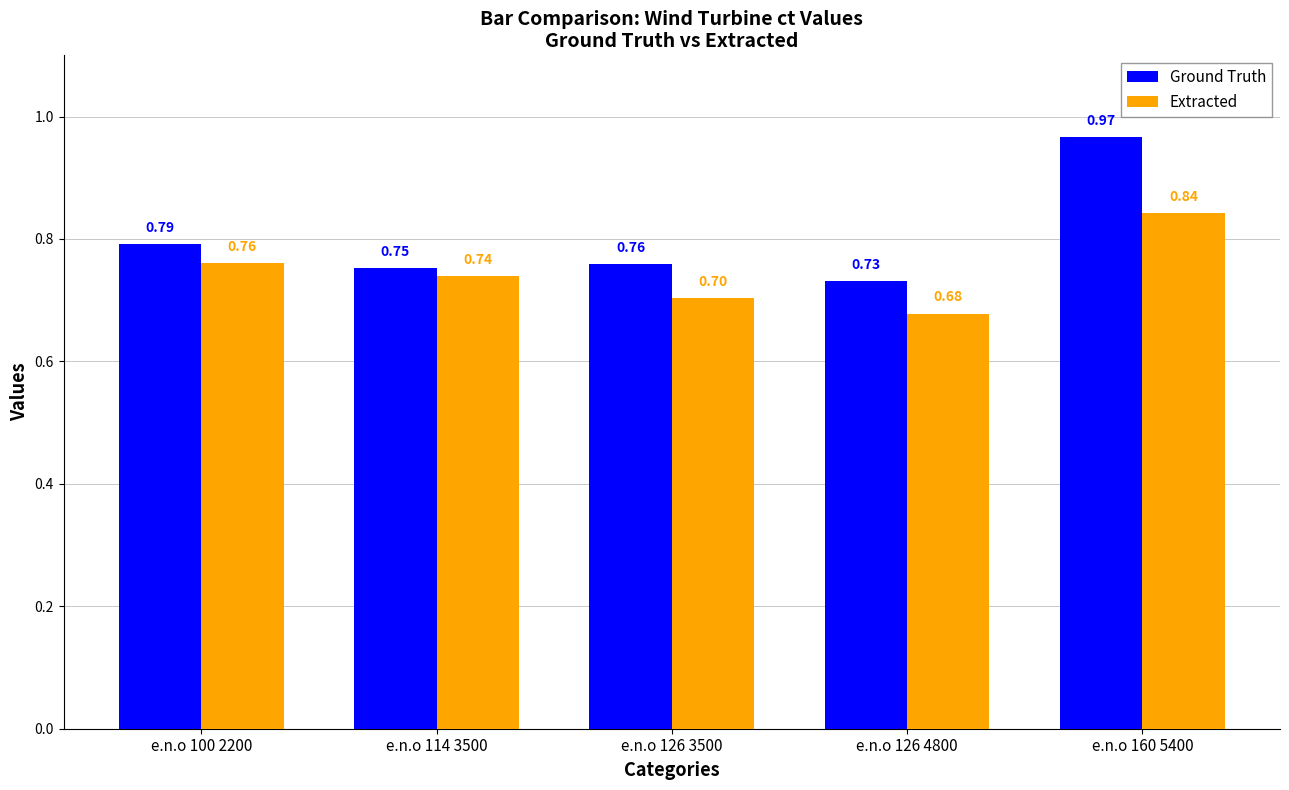

Are the bars grouped side by side (vs. stacked)?

Yes